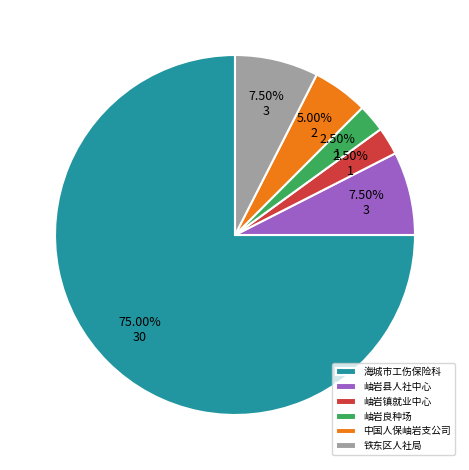

Does 海城市工伤保险科 represent more than half of the total?

Yes